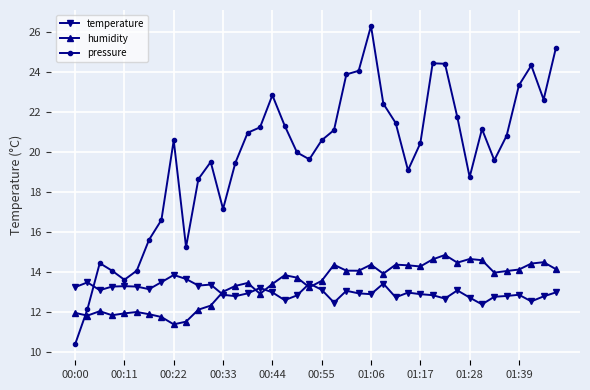

Which series has the widest spread of values?

pressure